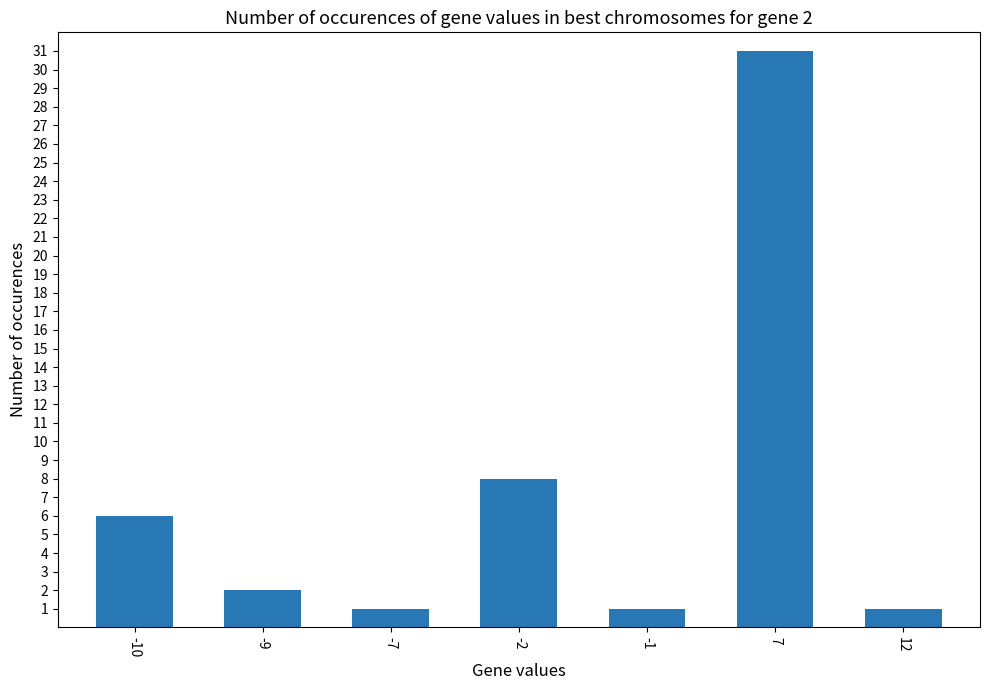

What value does the data have at -2, to the nearest 5?

10